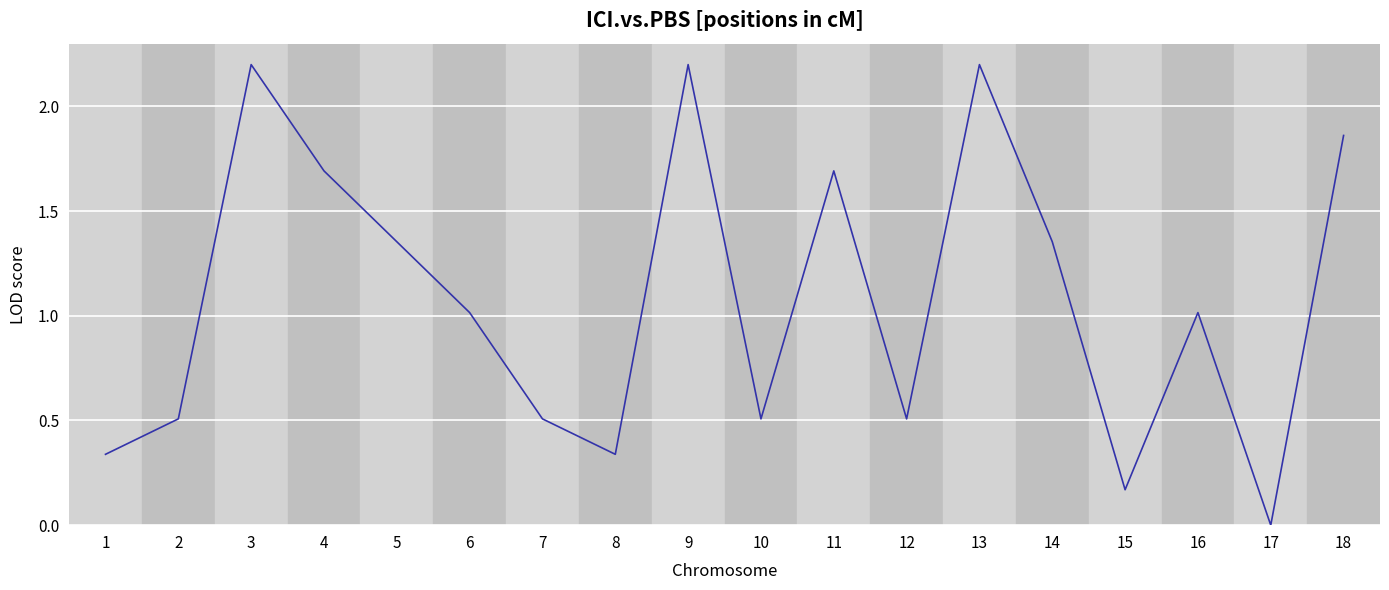

What is the greatest value displayed?

2.2